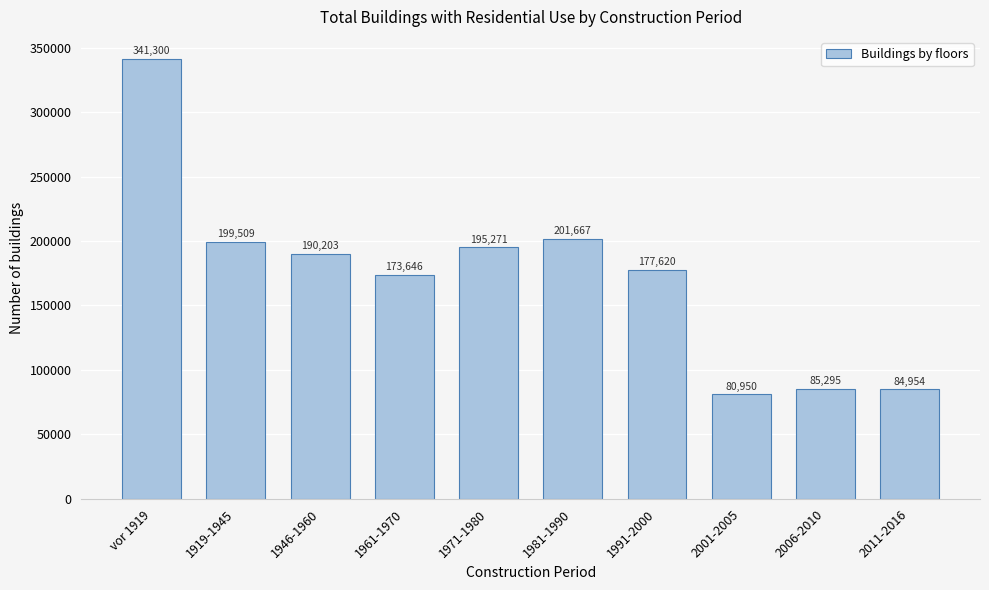

Reading left to right, list all the values displayed in this chart.

341300	199509	190203	173646	195271	201667	177620	80950	85295	84954